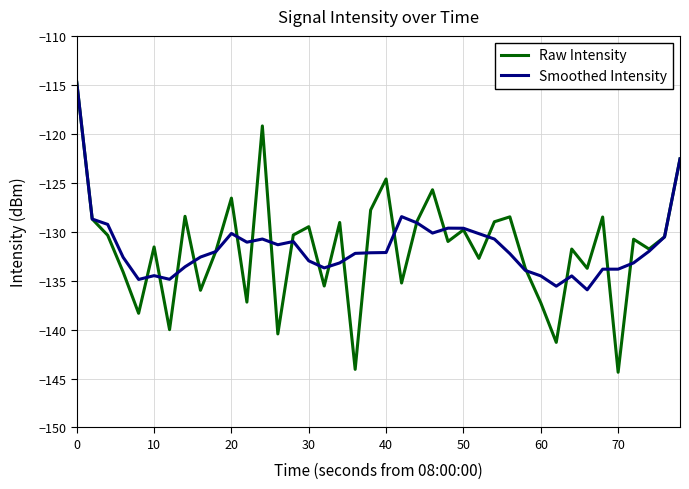

What is the minimum value shown in the chart?

-144.4